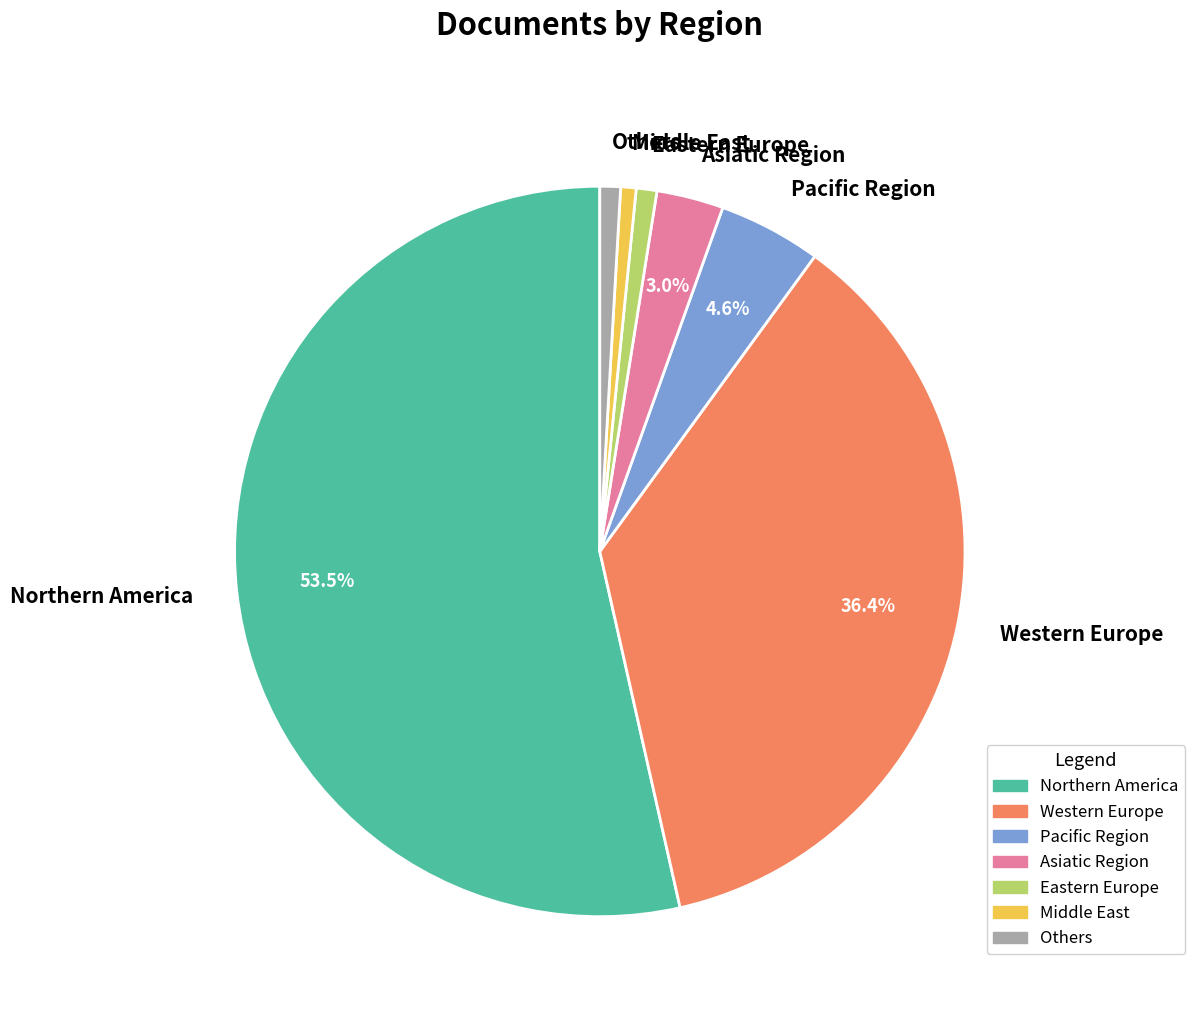

Which slice is the largest?

Northern America